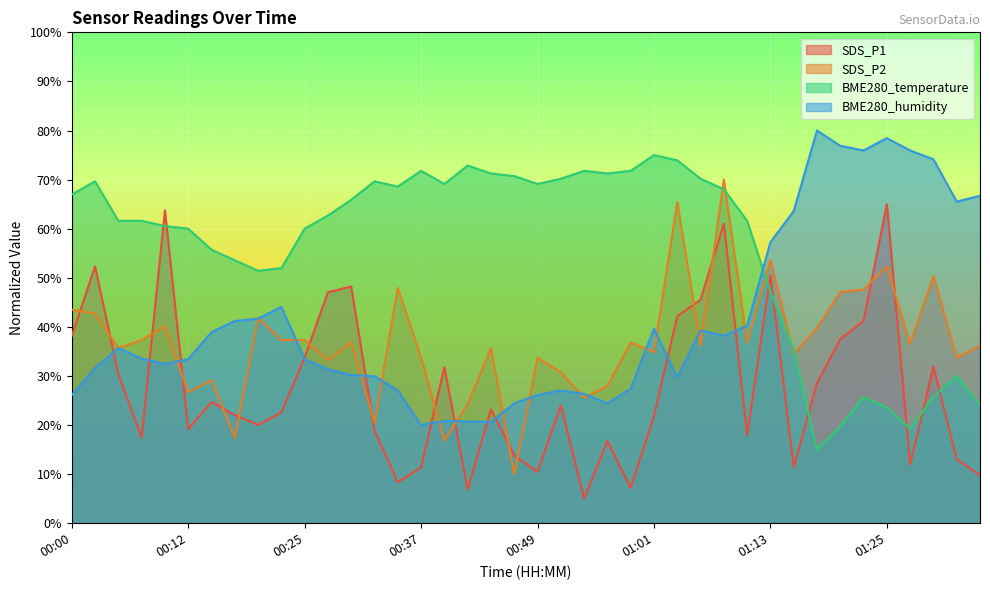

At which label does BME280_humidity first exceed 33?

00:05